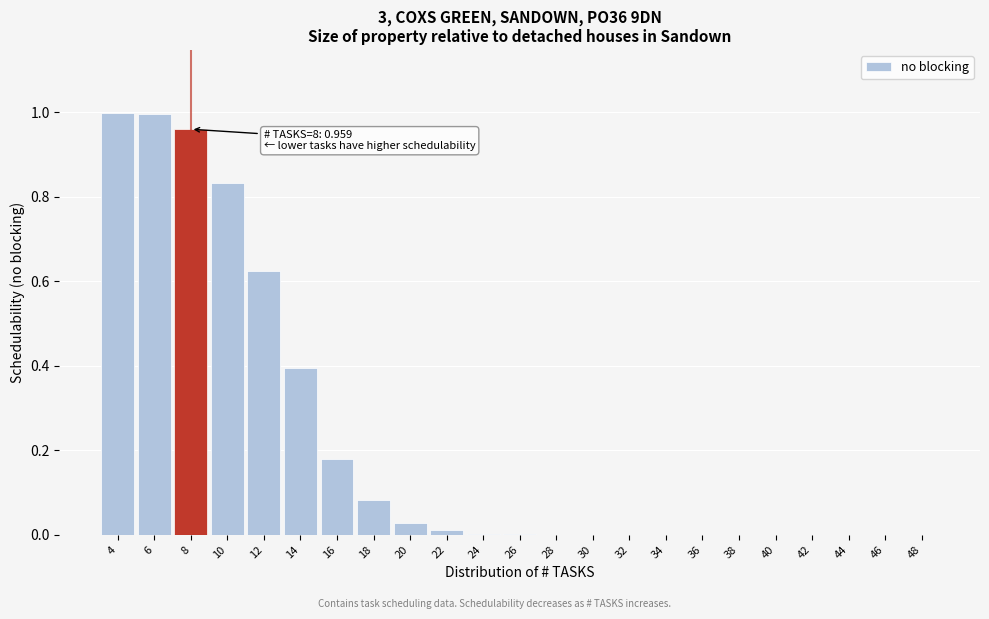

Between 14 and 48, which is larger?

14